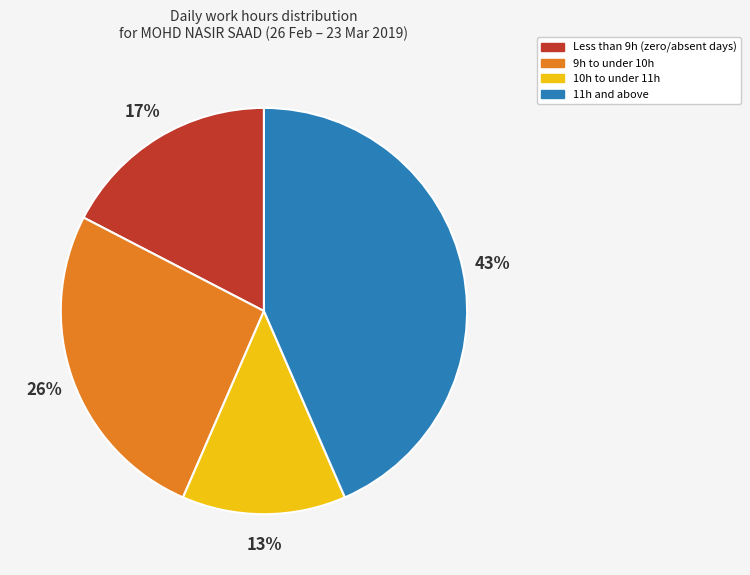

Is there any slice that represents more than half of the pie?

No